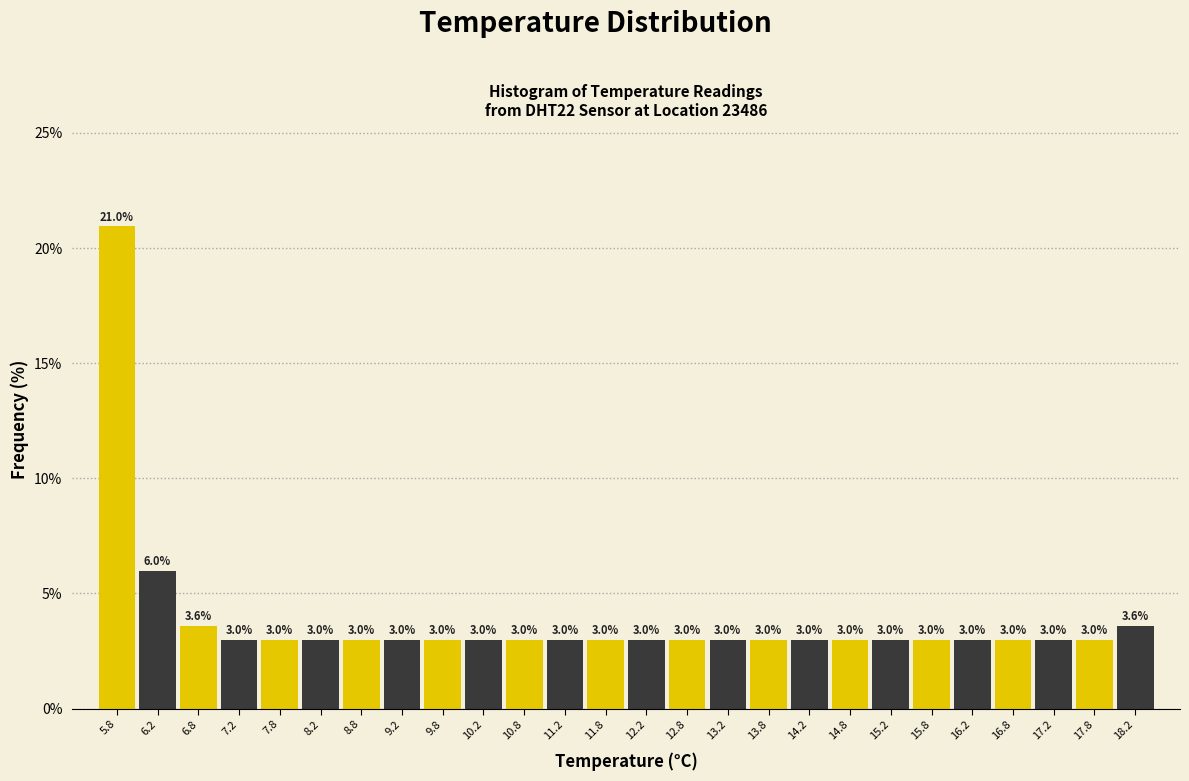

Reading left to right, transcribe this chart: for each bar, give the range it covers on the x-axis and its height.

5.5 to 6.0: 21.0
6.0 to 6.5: 6.0
6.5 to 7.0: 3.6
7.0 to 7.5: 3.0
7.5 to 8.0: 3.0
8.0 to 8.5: 3.0
8.5 to 9.0: 3.0
9.0 to 9.5: 3.0
9.5 to 10.0: 3.0
10.0 to 10.5: 3.0
10.5 to 11.0: 3.0
11.0 to 11.5: 3.0
11.5 to 12.0: 3.0
12.0 to 12.5: 3.0
12.5 to 13.0: 3.0
13.0 to 13.5: 3.0
13.5 to 14.0: 3.0
14.0 to 14.5: 3.0
14.5 to 15.0: 3.0
15.0 to 15.5: 3.0
15.5 to 16.0: 3.0
16.0 to 16.5: 3.0
16.5 to 17.0: 3.0
17.0 to 17.5: 3.0
17.5 to 18.0: 3.0
18.0 to 18.5: 3.6